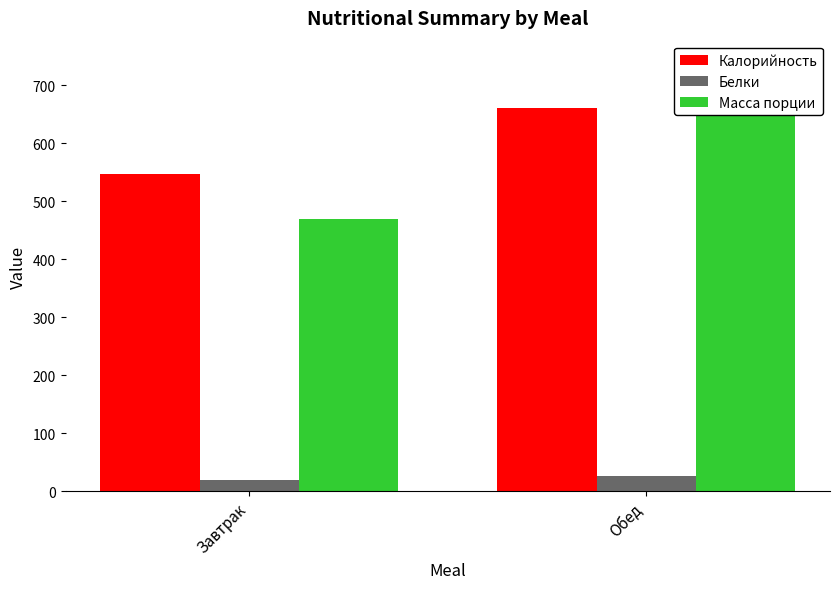

How many groups of bars are there?

2